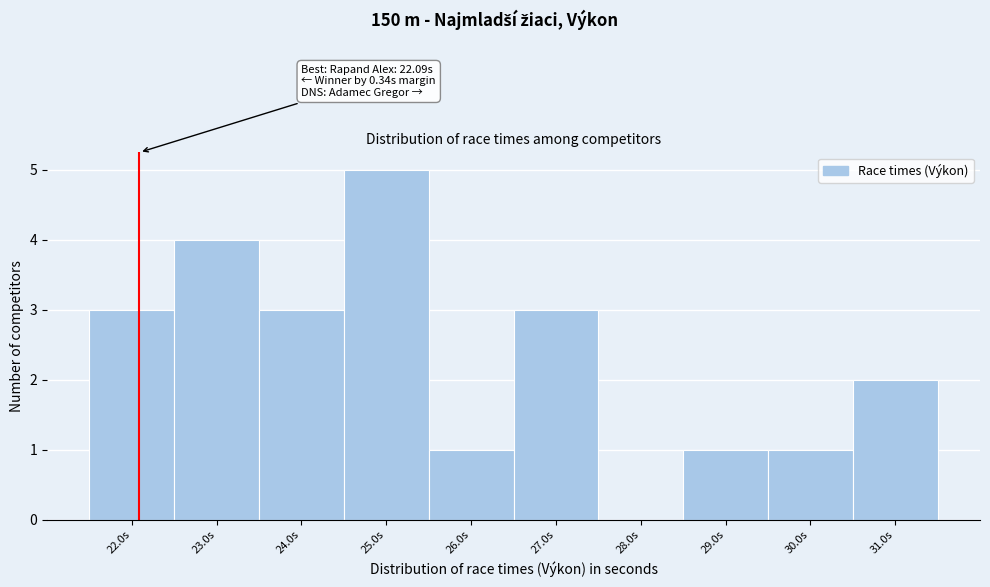

Which range on the x-axis has the tallest bar?

24.5 to 25.5